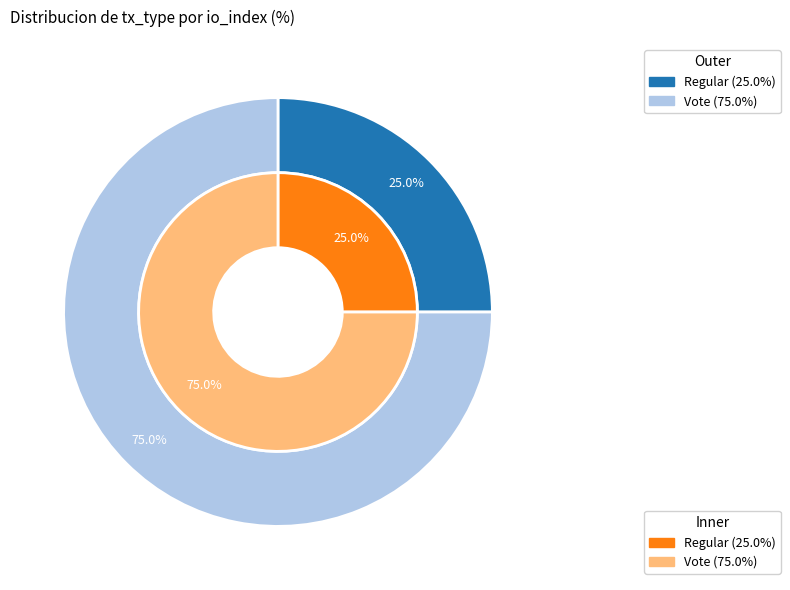

Which category has the smallest portion of the pie?

Regular